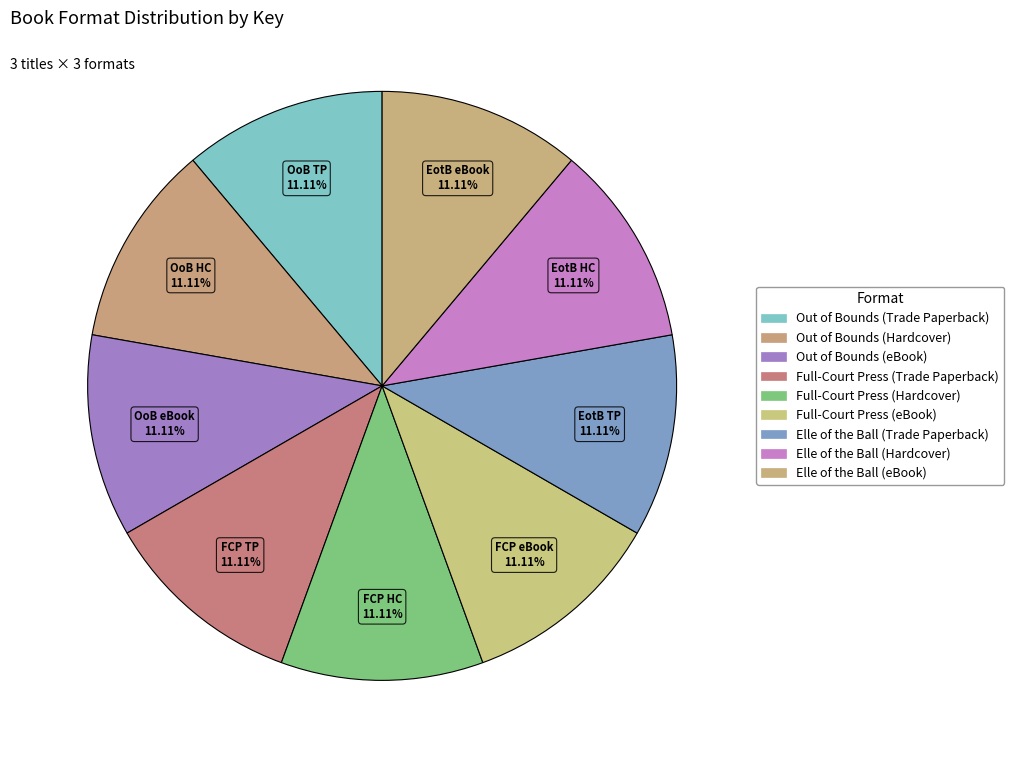

To the nearest percent, what is the combined percentage of Elle of the Ball (Trade Paperback) and Full-Court Press (Hardcover)?

22%